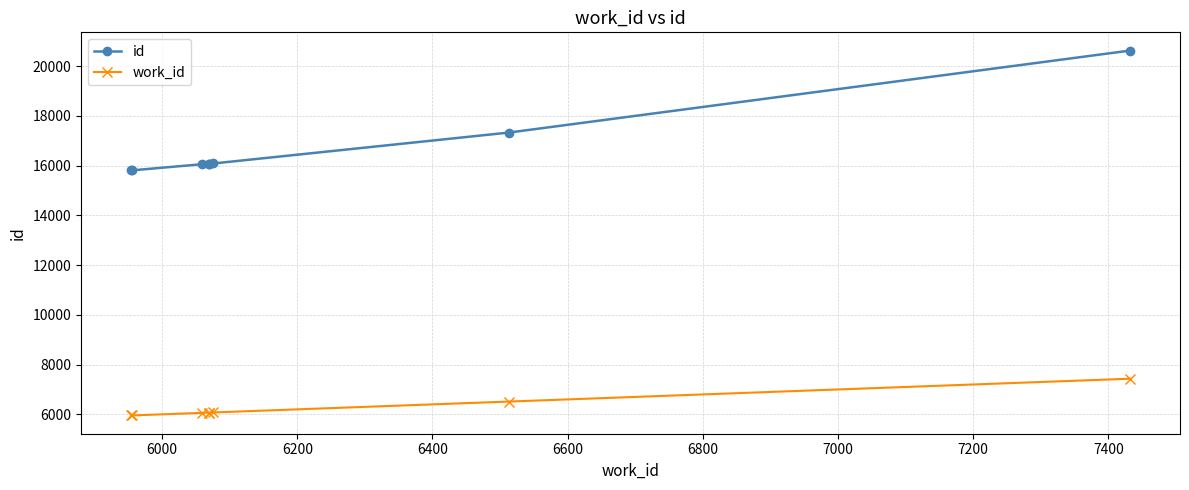

Reading right to left, what are all the values shown in this chart?

id: 20623	17327	16085	16069	16068	16054	15807	15806
work_id: 7432	6513	6076	6069	6069	6059	5955	5954